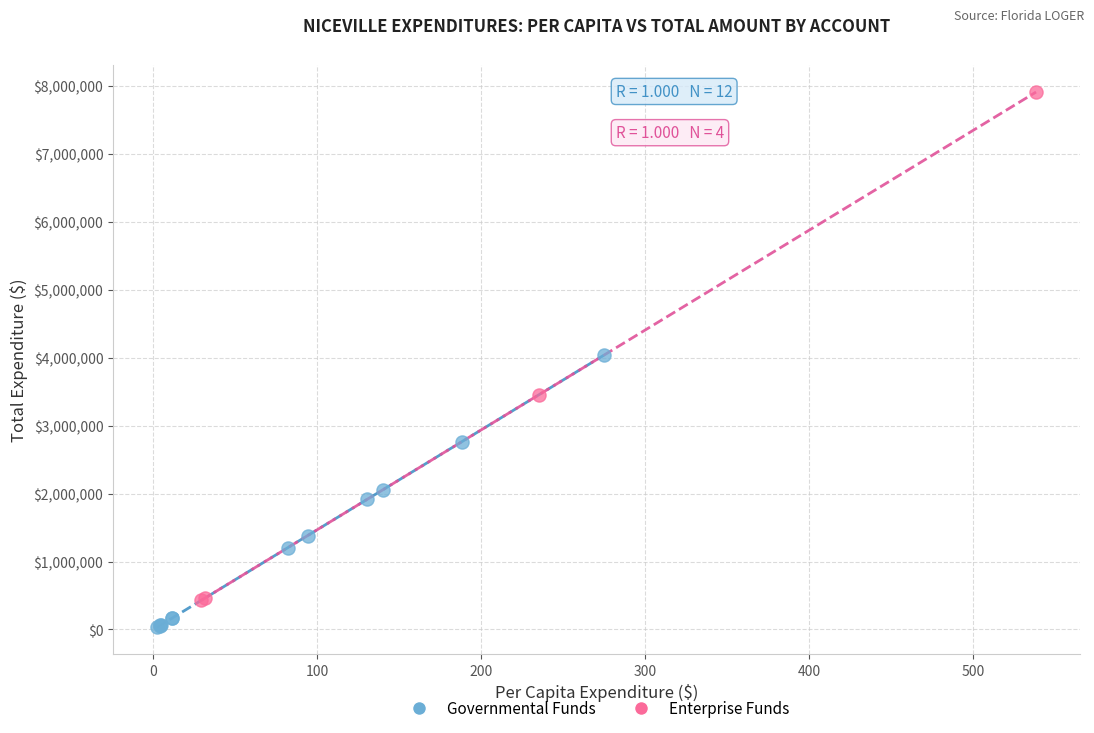

Which series contains the lowest Y value?

Governmental Funds